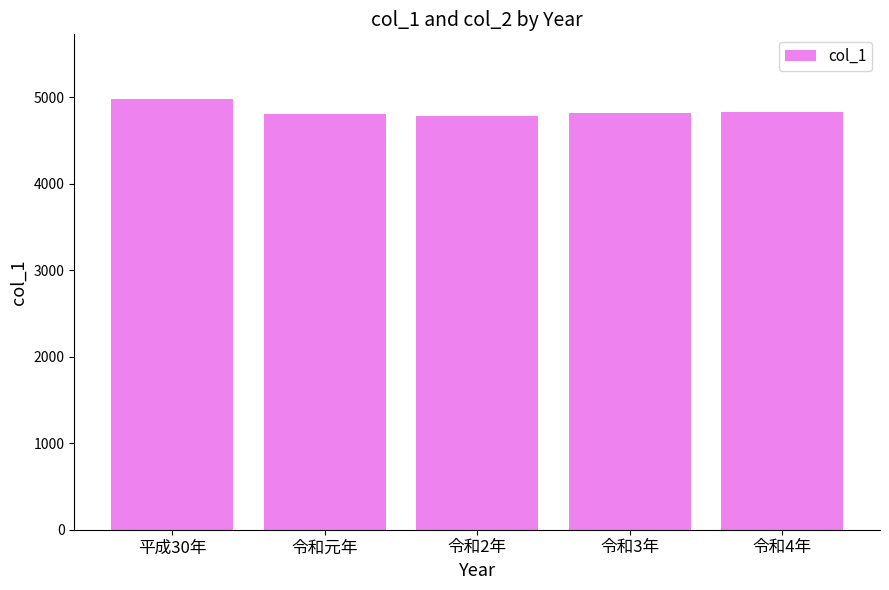

What is the label of the 5th bar from the right?

平成30年